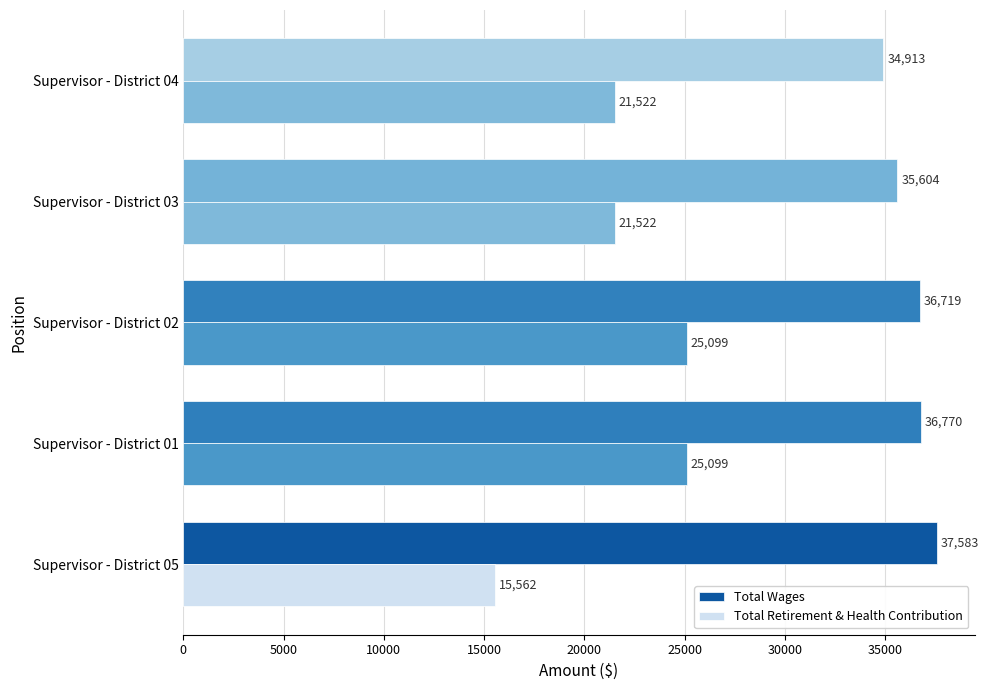

Where is Total Wages nearest to the value 36248?

Supervisor - District 02